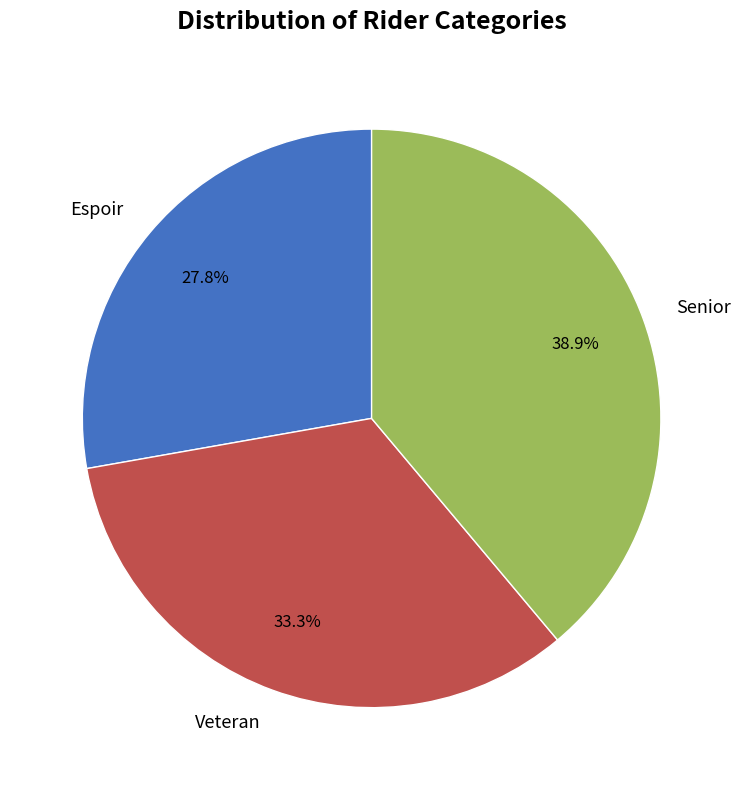

Which category has the biggest portion of the pie?

Senior